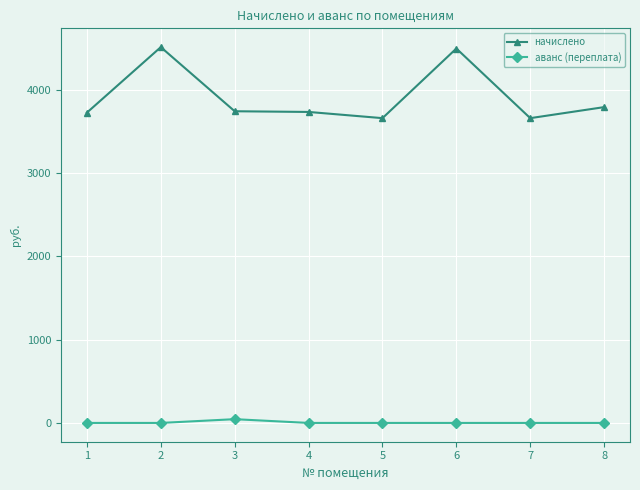

What is the average value of the аванс (переплата) series?

5.7